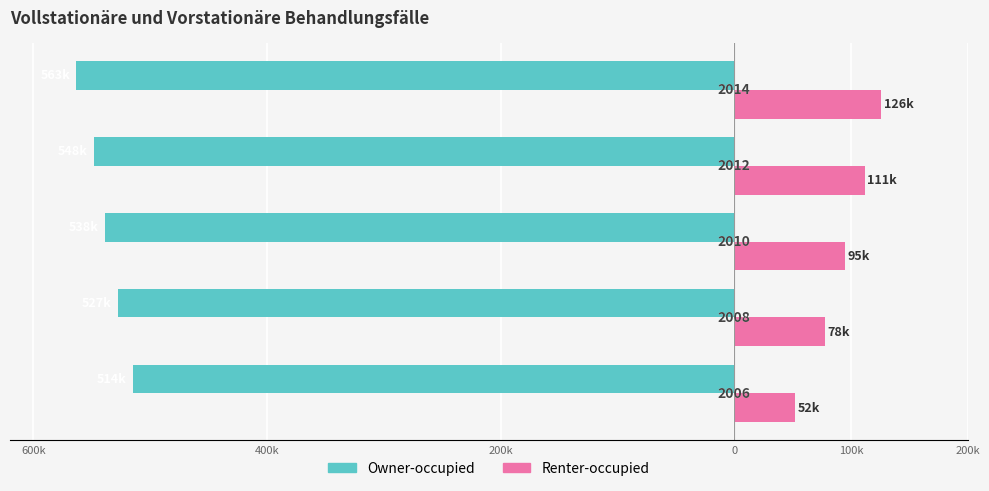

What is the value of the Renter-occupied bar at the 4th from the left?

111.7